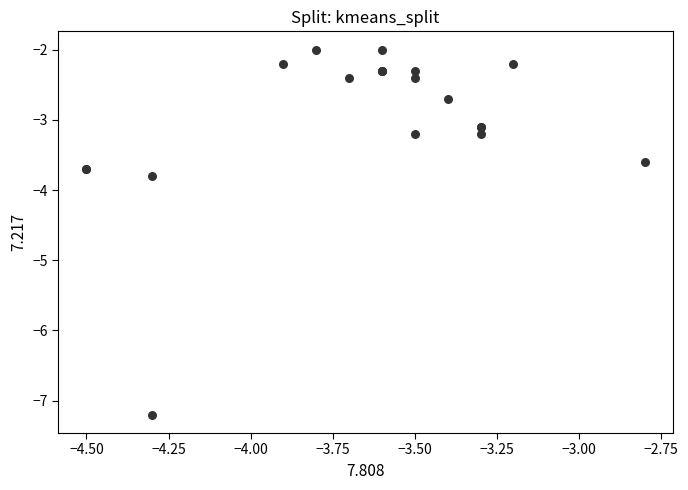

What Y value in the scatter plot is closest to -4?

-3.8